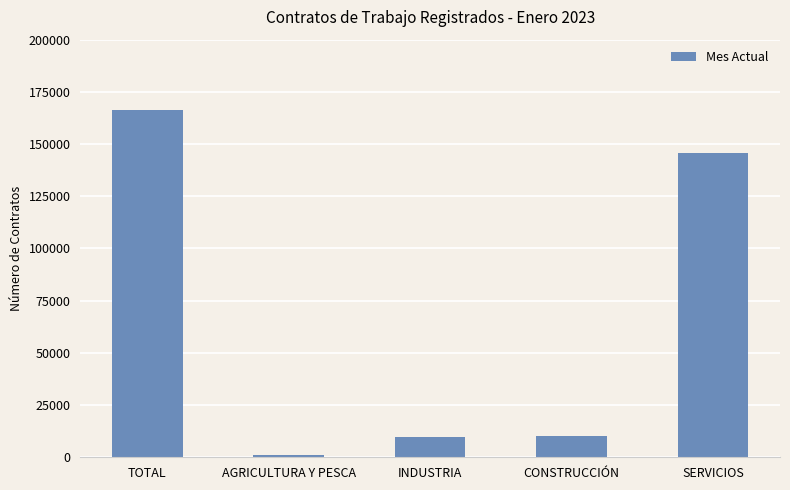

Are the bars grouped side by side (vs. stacked)?

No